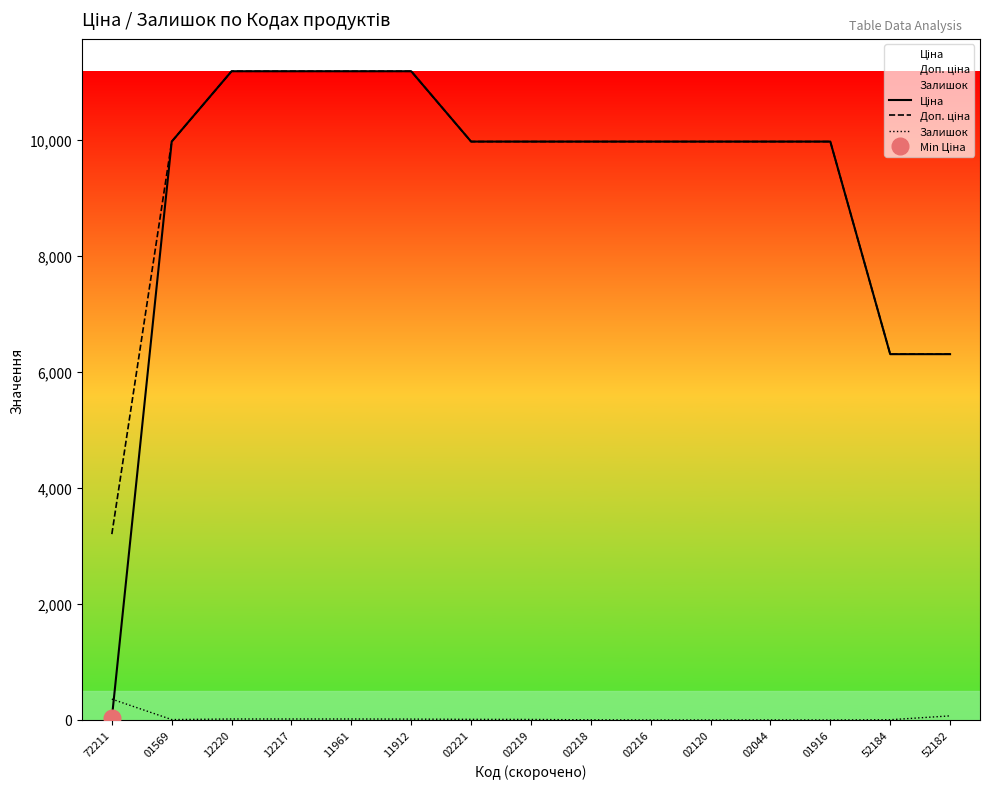

True or false: Ціна and Залишок intersect in this chart.

True